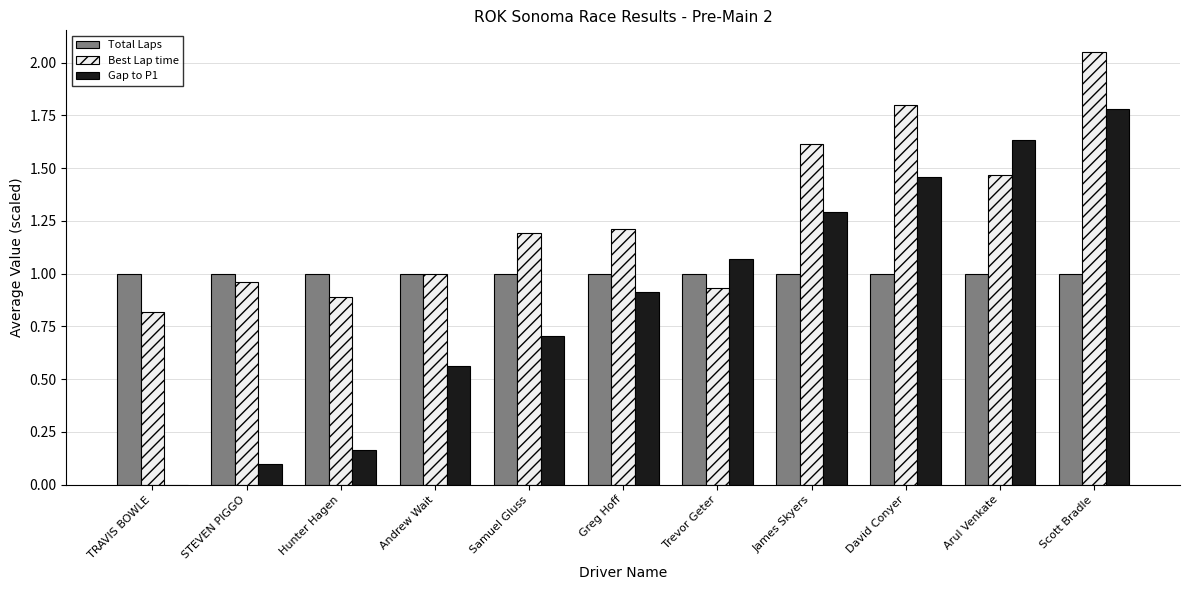

Between Andrew Wait and David Conyer, which series saw the biggest shift?

Gap to P1